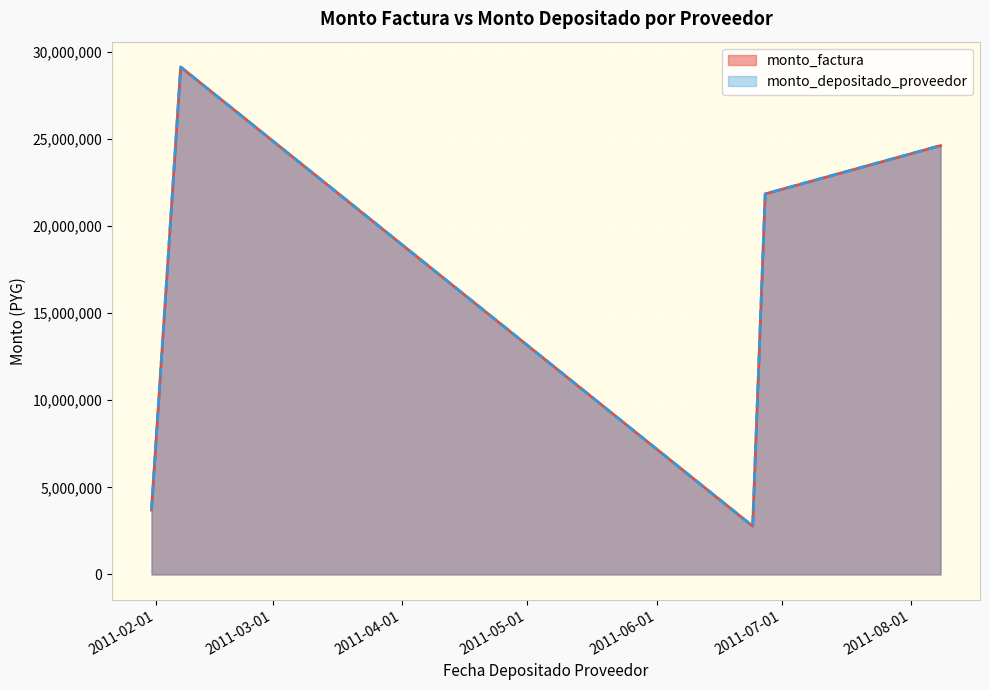

True or false: monto_factura and monto_depositado_proveedor cross at least once.

False